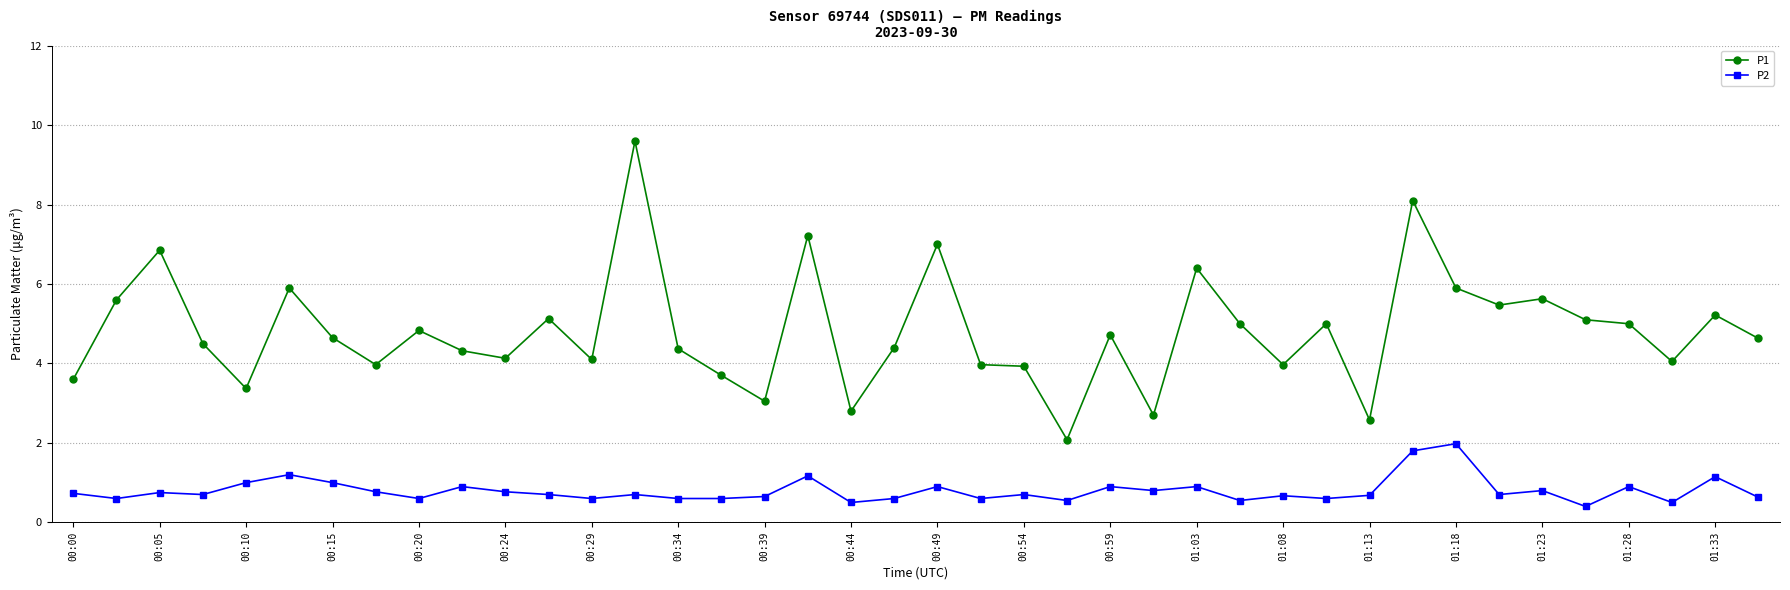

List the series in order of their overall mean, lowest first.

P2, P1